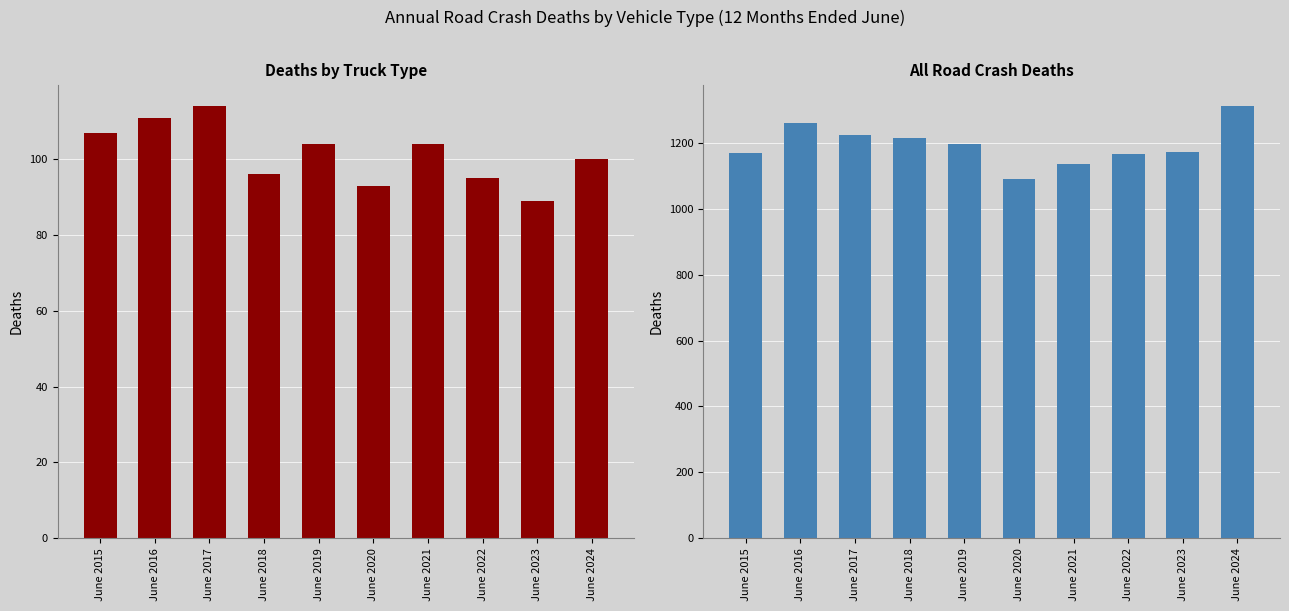

List the labels in order of All road crash deaths value, smallest first.

June 2020, June 2021, June 2022, June 2015, June 2023, June 2019, June 2018, June 2017, June 2016, June 2024